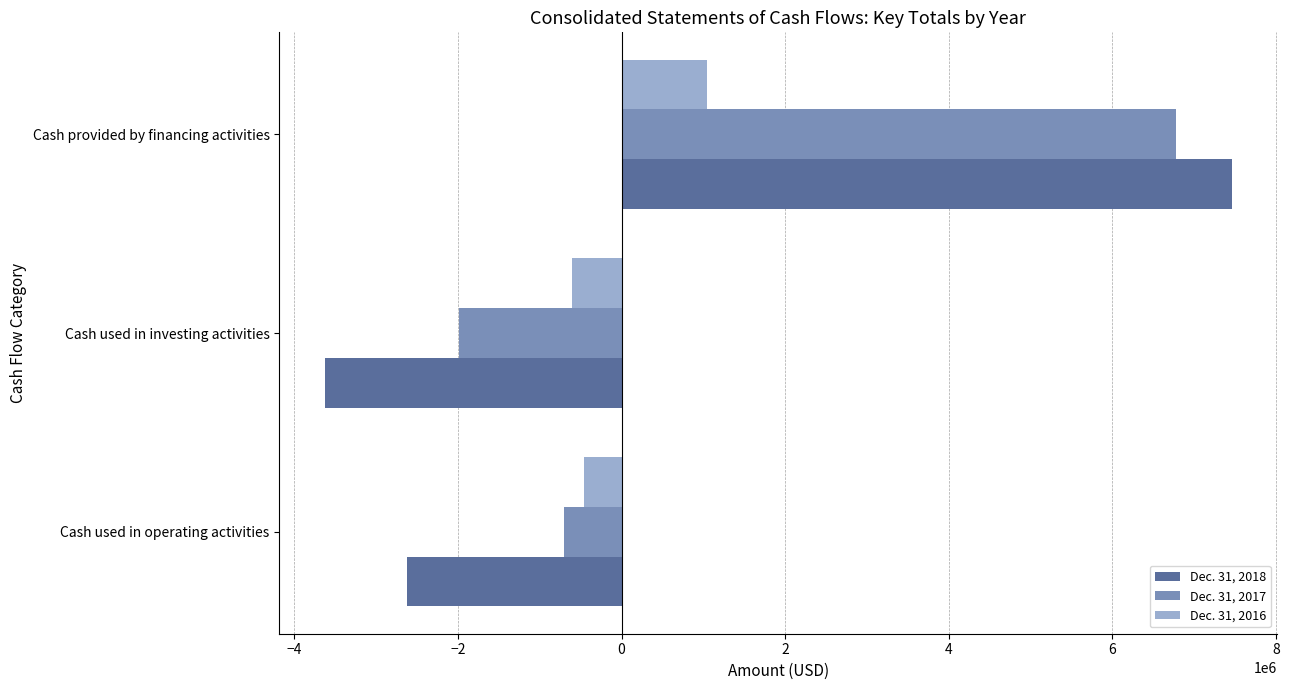

Is the value of Dec. 31, 2018 at Cash used in investing activities greater than the value of Dec. 31, 2016 at Cash used in operating activities?

No